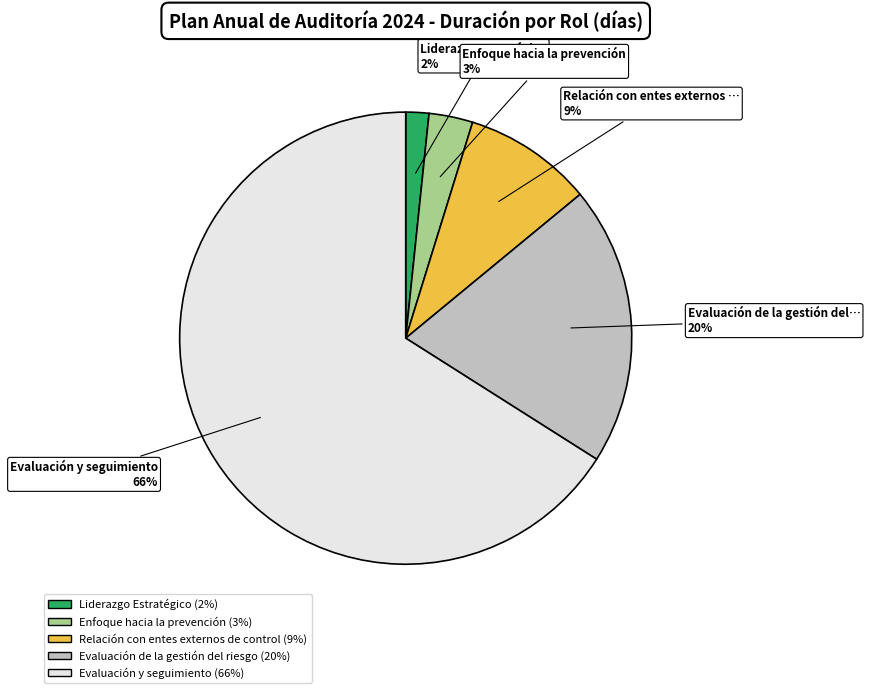

To the nearest percent, what is the difference between the largest and smallest slice percentages?

64%